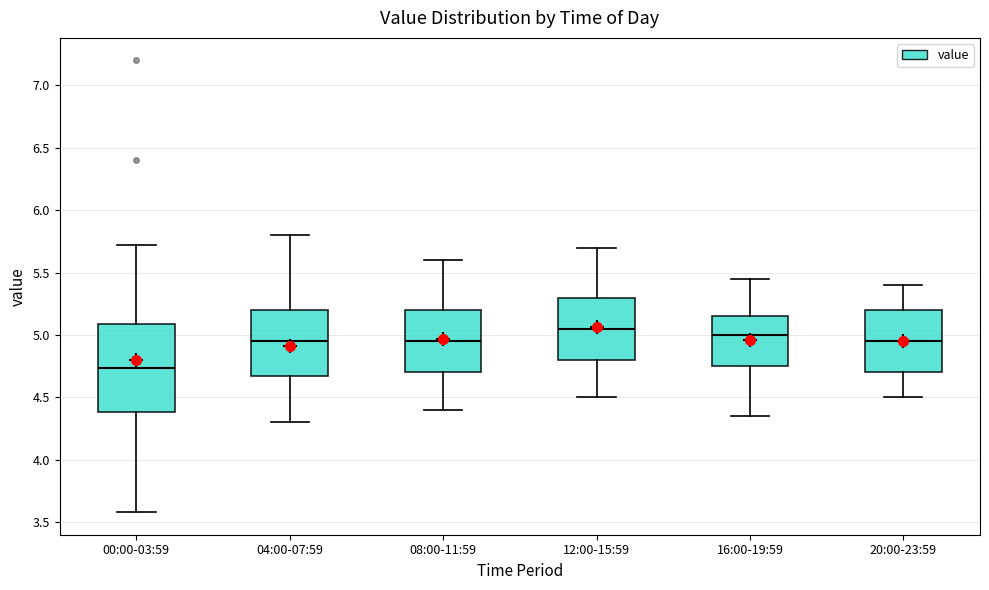

Reading left to right, transcribe this box plot: for each box, give where its median line is, the range the box spans, and where its two whiskers end, as read against the y-axis. The values are not printed on the chart, so give them approximately, as read against the axis.

00:00-03:59: median 4.75, box 4.40 to 5.10, whiskers 3.60 to 5.70
04:00-07:59: median 4.95, box 4.70 to 5.20, whiskers 4.30 to 5.80
08:00-11:59: median 4.95, box 4.70 to 5.20, whiskers 4.40 to 5.60
12:00-15:59: median 5.05, box 4.80 to 5.30, whiskers 4.50 to 5.70
16:00-19:59: median 5.00, box 4.75 to 5.15, whiskers 4.35 to 5.45
20:00-23:59: median 4.95, box 4.70 to 5.20, whiskers 4.50 to 5.40